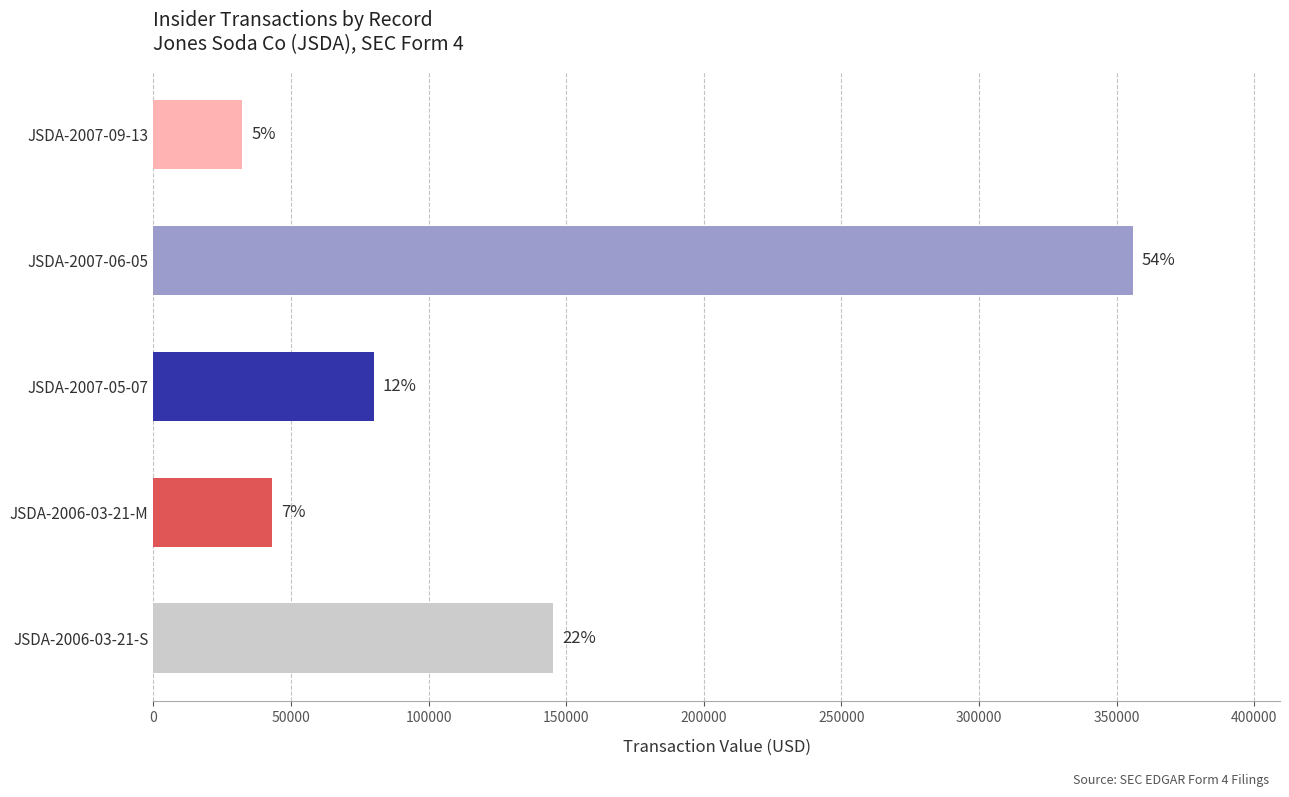

What is the change in value from JSDA-2007-09-13 to JSDA-2006-03-21-M?

+10650